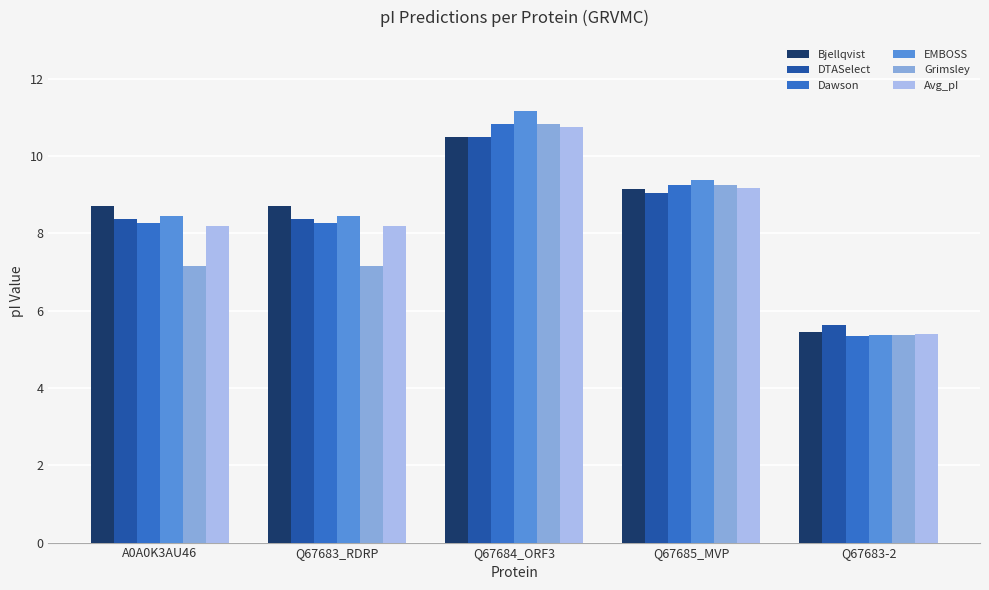

What is the difference between the second highest and minimum values in the Dawson series?

3.9